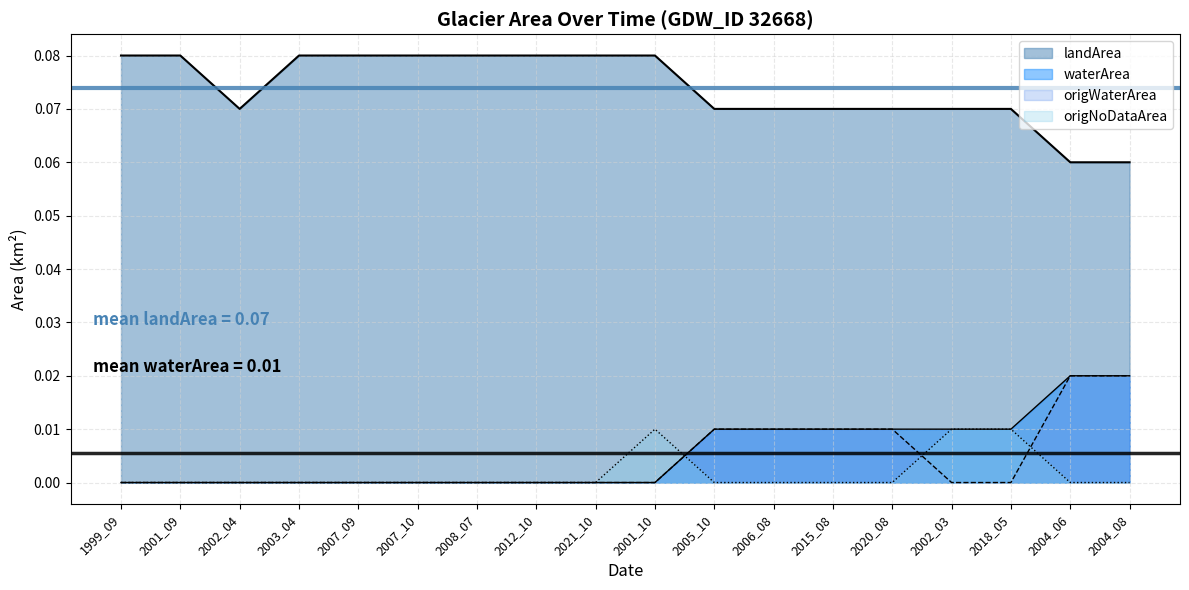

Reading left to right, transcribe all the data shown in this chart.

landArea: 1999_09=0.1	2001_09=0.1	2002_04=0.1	2003_04=0.1	2007_09=0.1	2007_10=0.1	2008_07=0.1	2012_10=0.1	2021_10=0.1	2001_10=0.1	2005_10=0.1	2006_08=0.1	2015_08=0.1	2020_08=0.1	2002_03=0.1	2018_05=0.1	2004_06=0.1	2004_08=0.1
waterArea: 1999_09=0.0	2001_09=0.0	2002_04=0.0	2003_04=0.0	2007_09=0.0	2007_10=0.0	2008_07=0.0	2012_10=0.0	2021_10=0.0	2001_10=0.0	2005_10=0.0	2006_08=0.0	2015_08=0.0	2020_08=0.0	2002_03=0.0	2018_05=0.0	2004_06=0.0	2004_08=0.0
origWaterArea: 1999_09=0.0	2001_09=0.0	2002_04=0.0	2003_04=0.0	2007_09=0.0	2007_10=0.0	2008_07=0.0	2012_10=0.0	2021_10=0.0	2001_10=0.0	2005_10=0.0	2006_08=0.0	2015_08=0.0	2020_08=0.0	2002_03=0.0	2018_05=0.0	2004_06=0.0	2004_08=0.0
origNoDataArea: 1999_09=0.0	2001_09=0.0	2002_04=0.0	2003_04=0.0	2007_09=0.0	2007_10=0.0	2008_07=0.0	2012_10=0.0	2021_10=0.0	2001_10=0.0	2005_10=0.0	2006_08=0.0	2015_08=0.0	2020_08=0.0	2002_03=0.0	2018_05=0.0	2004_06=0.0	2004_08=0.0